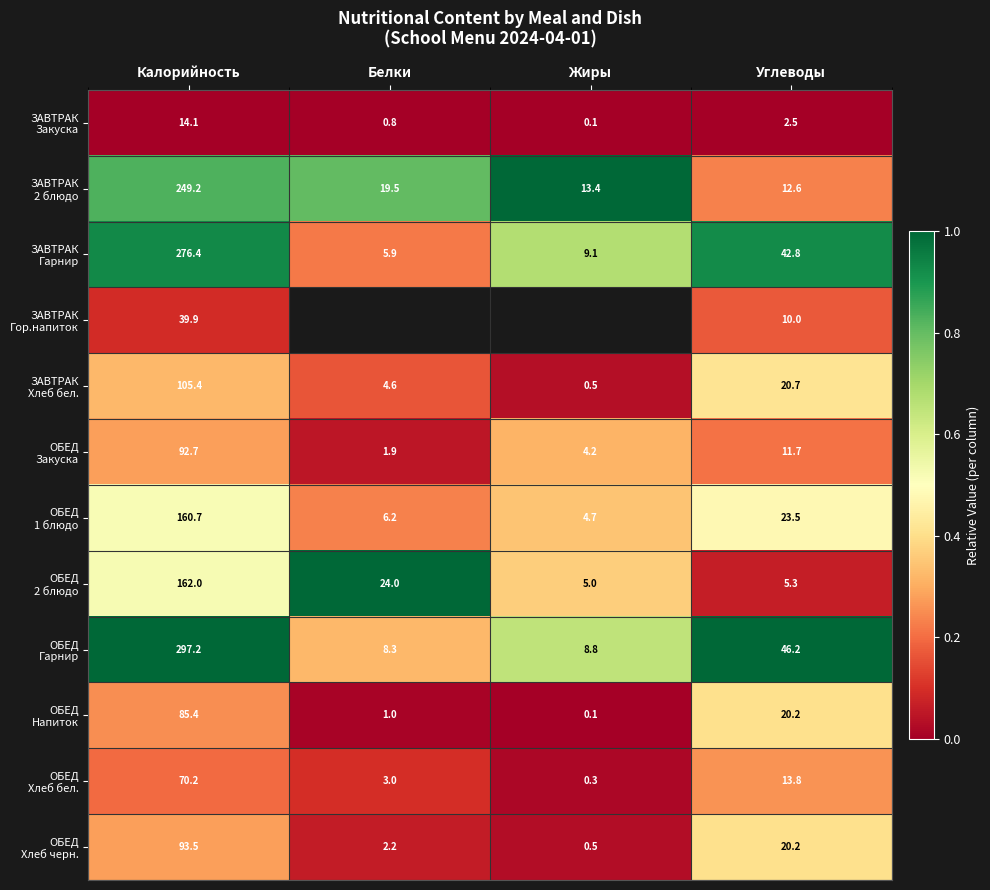

What is the difference between the highest and lowest values at Калорийность?

283.1